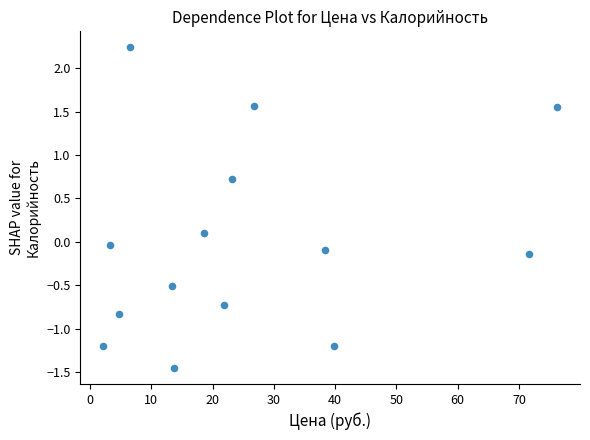

What is the range of Y values (max minus min)?

3.7